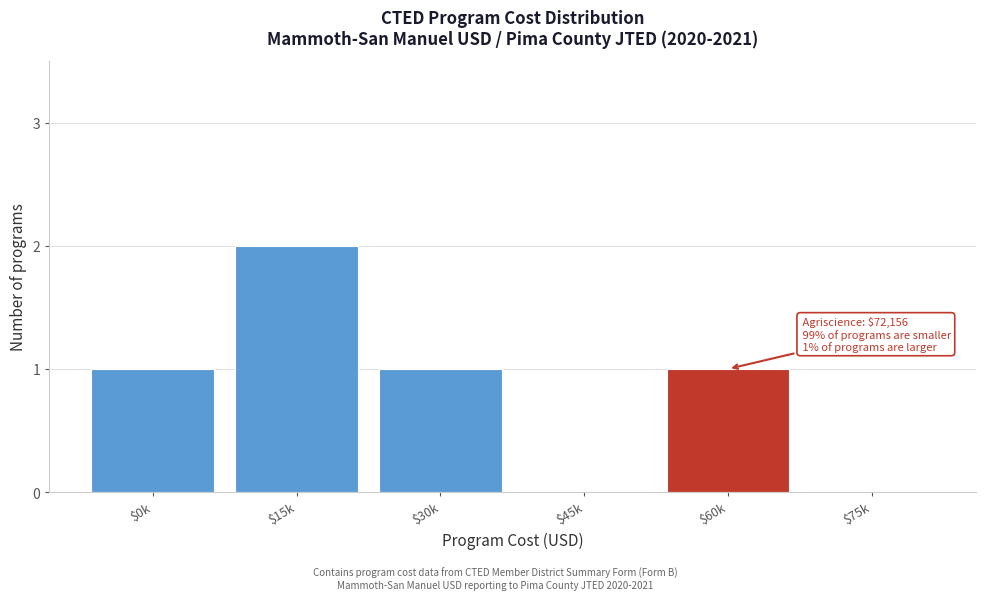

What is the sum of all values?

5